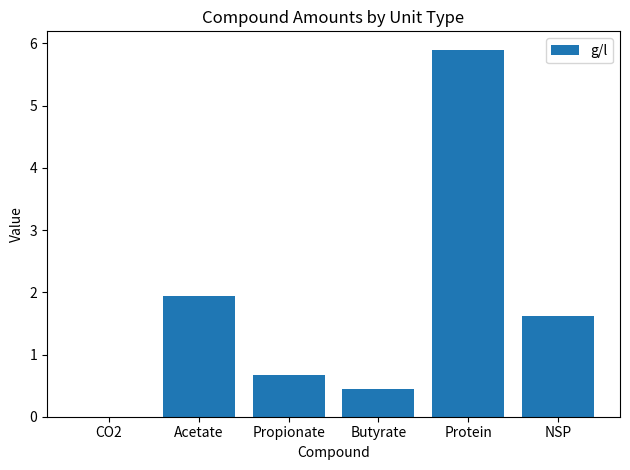

What is the average value?

1.8